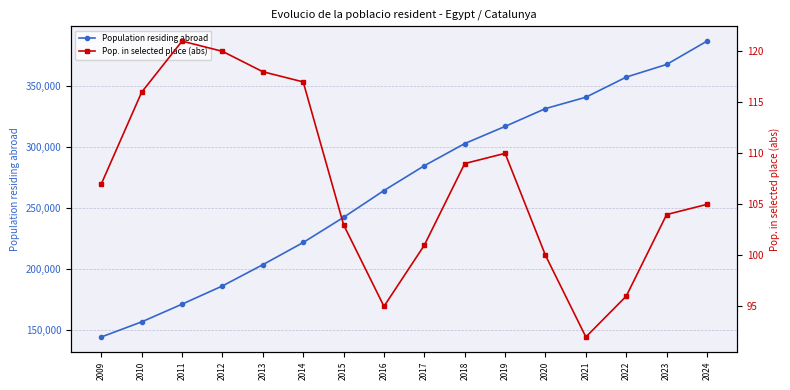

The value of Population residing abroad at 2012 is 185848. True or false?

True